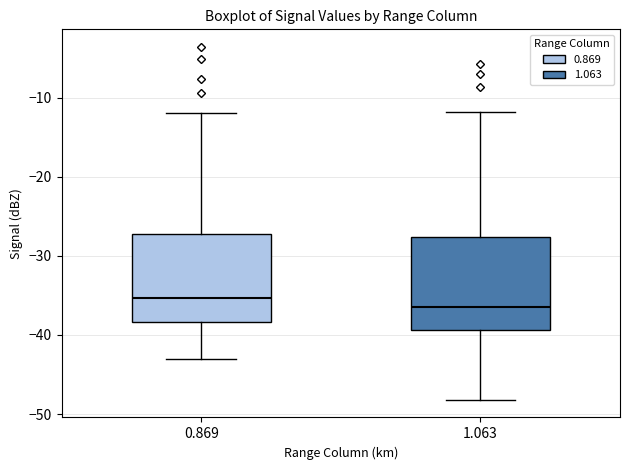

Which box has the lowest median line?

1.063